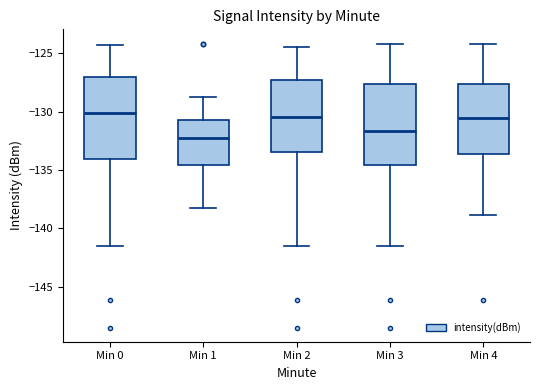

Reading left to right, read every box against the y-axis: the position of its median line, the range the box covers, and the ends of its whiskers. The values are not printed on the chart, so give them approximately, as read against the axis.

Min 0: median -130.0, box -134.0 to -127.0, whiskers -141.5 to -124.5
Min 1: median -132.5, box -134.5 to -130.5, whiskers -138.5 to -128.5
Min 2: median -130.5, box -133.5 to -127.5, whiskers -141.5 to -124.5
Min 3: median -131.5, box -134.5 to -127.5, whiskers -141.5 to -124.0
Min 4: median -130.5, box -133.5 to -127.5, whiskers -139.0 to -124.0